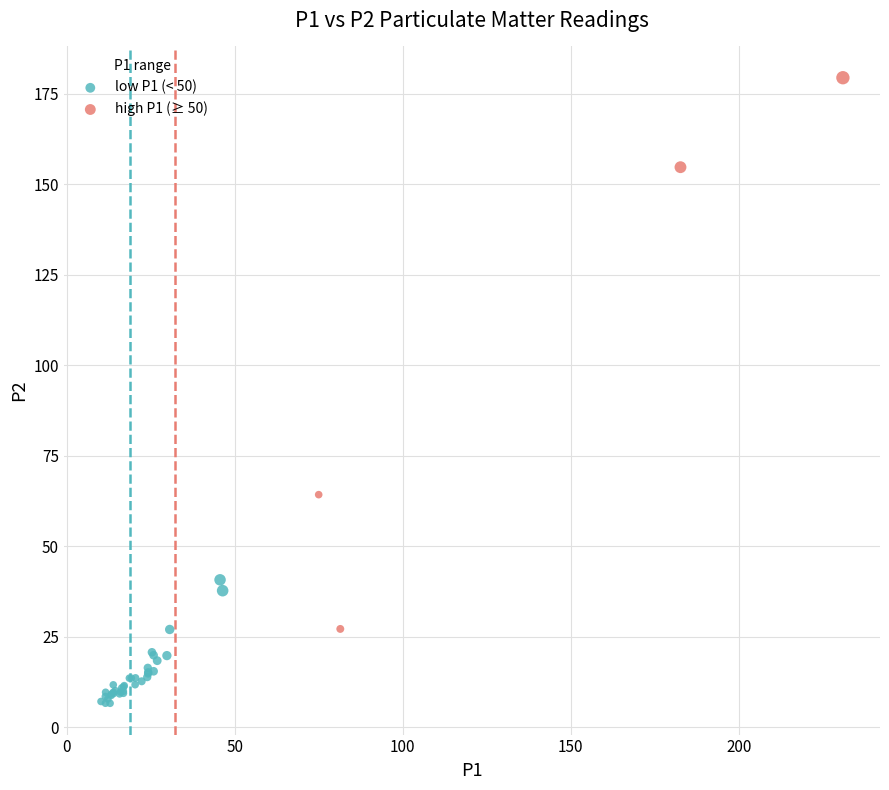

Which series reaches the maximum Y coordinate?

high P1 (≥ 50)